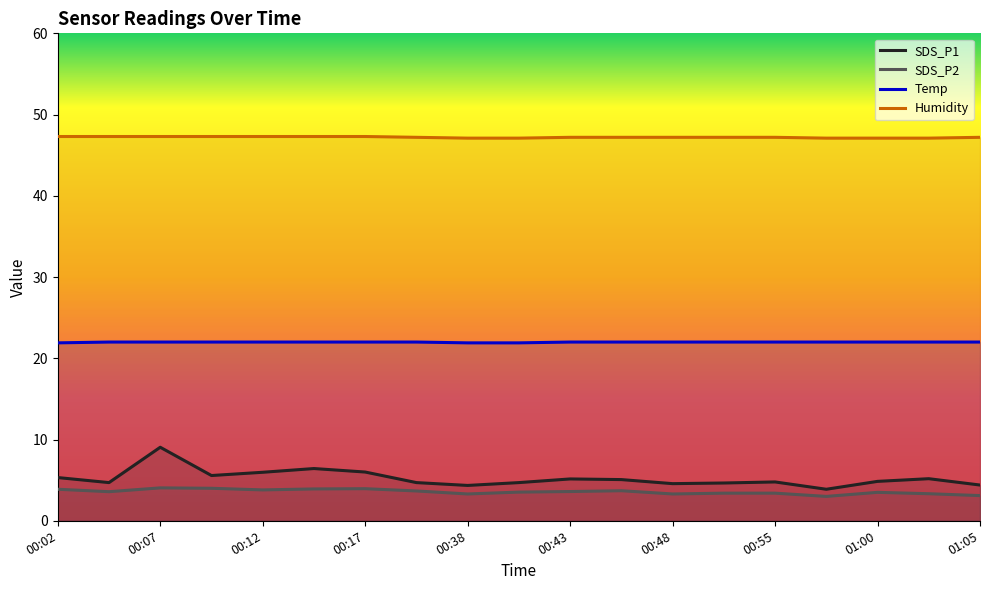

Which label corresponds to the largest value in the chart?

00:02